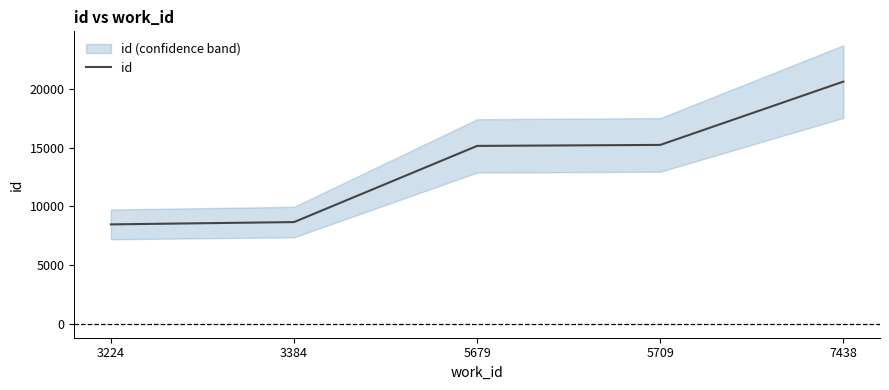

What is the difference between the maximum and minimum values?

12163